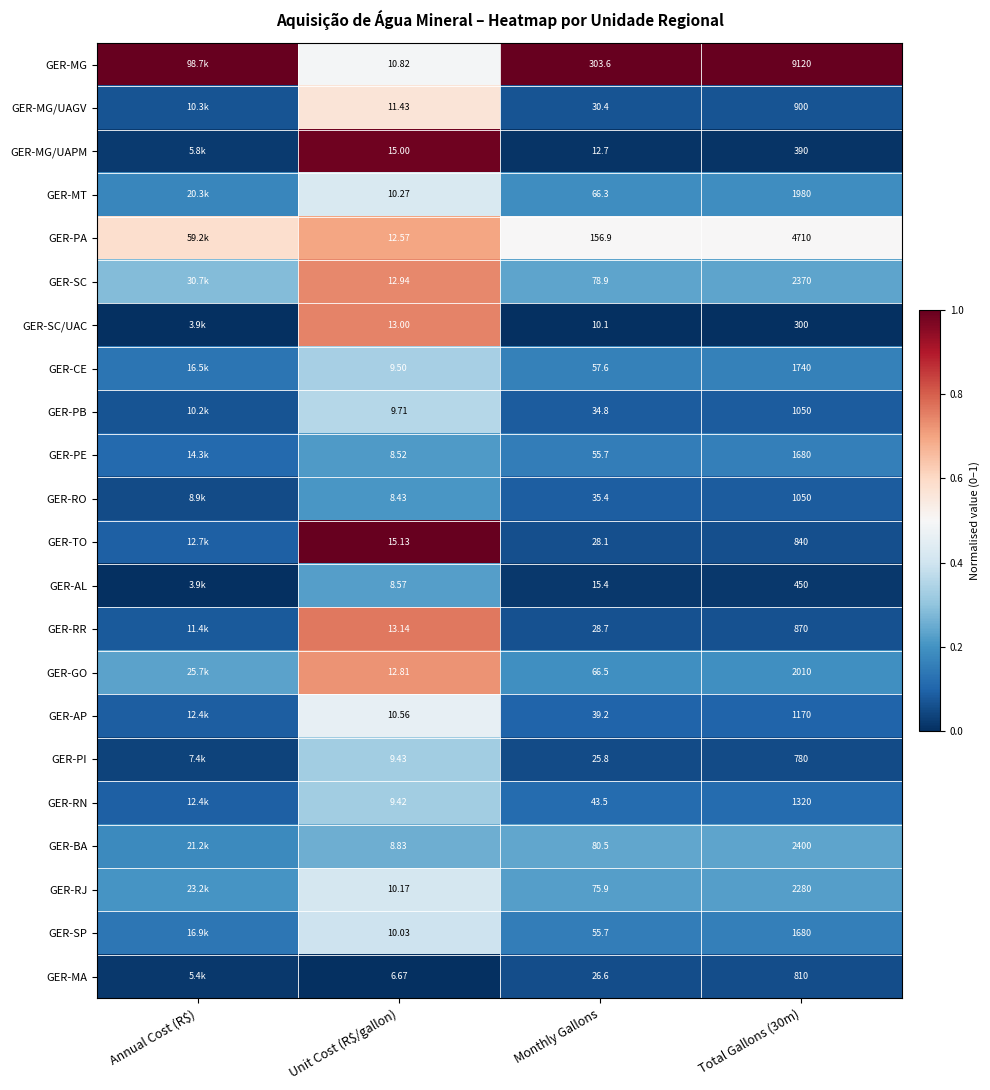

Is it true that GER-RR equals 0.0 at Annual Cost (R$)?

False